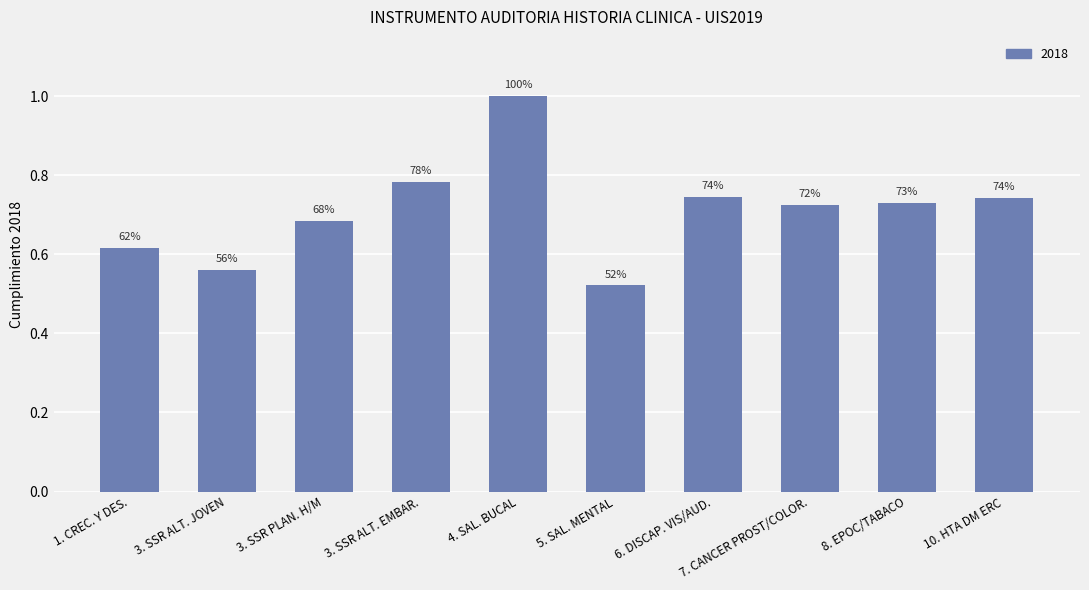

At which label is the value closest to 0?

5. SAL. MENTAL